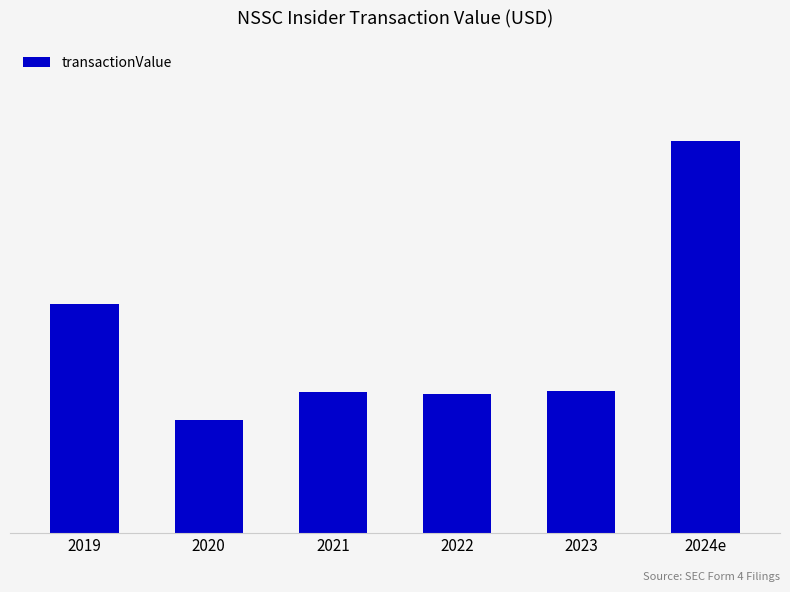

At which label does the data first exceed 238784?

2019